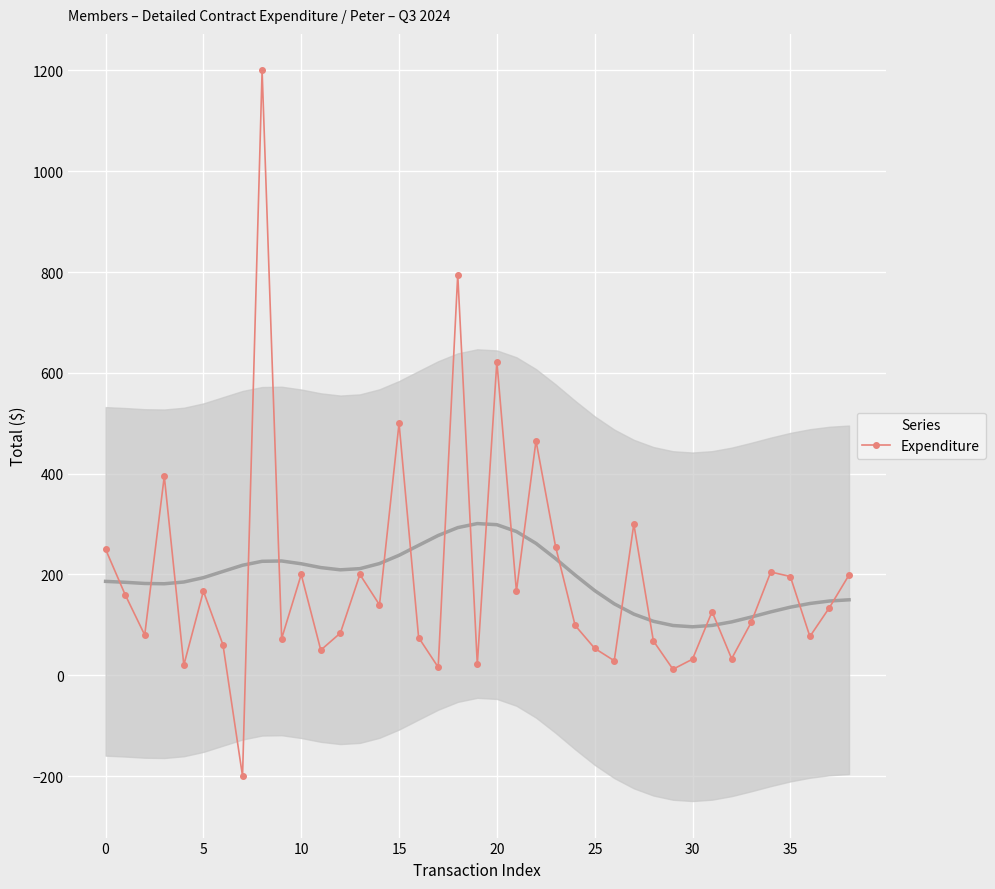

How many interior local peaks does the Expenditure series have?

12